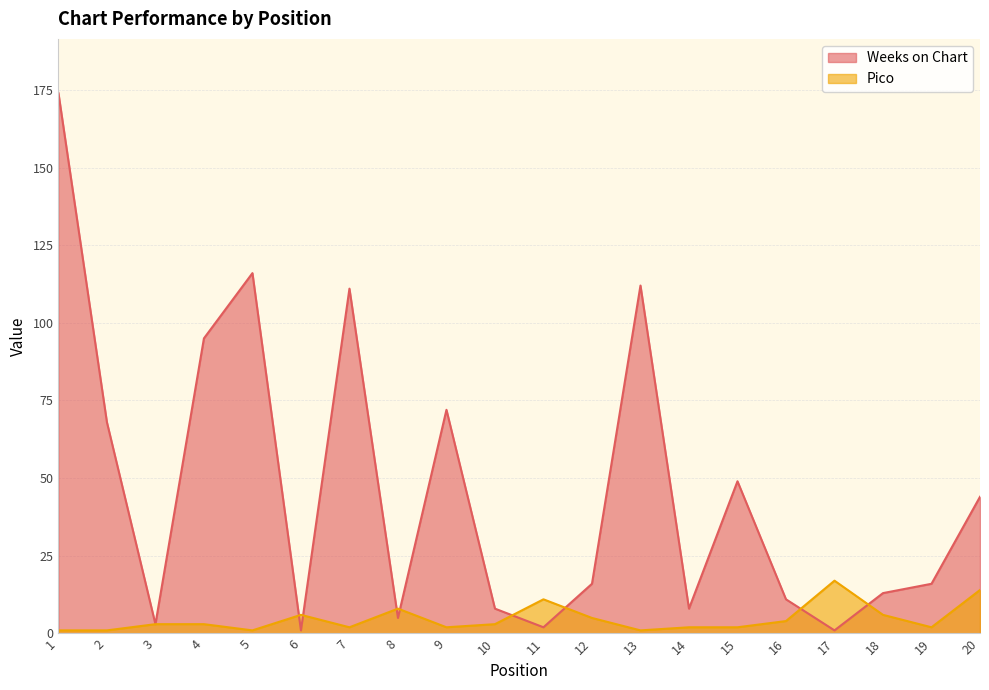

What is the value of the Weeks on Chart point at the 18th from the left?

13